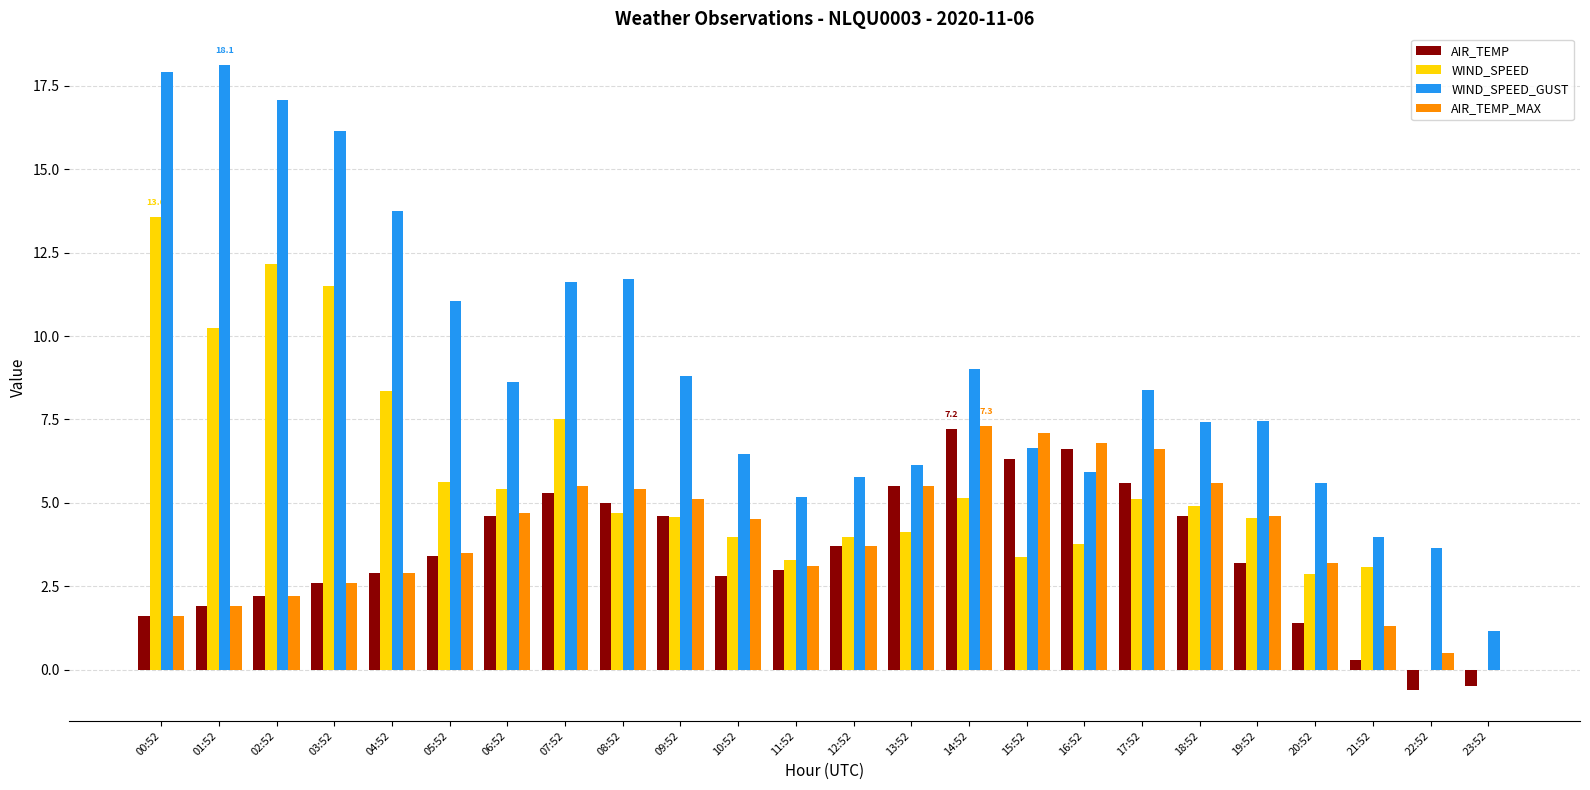

At which category is the sum across all series the highest?

00:52